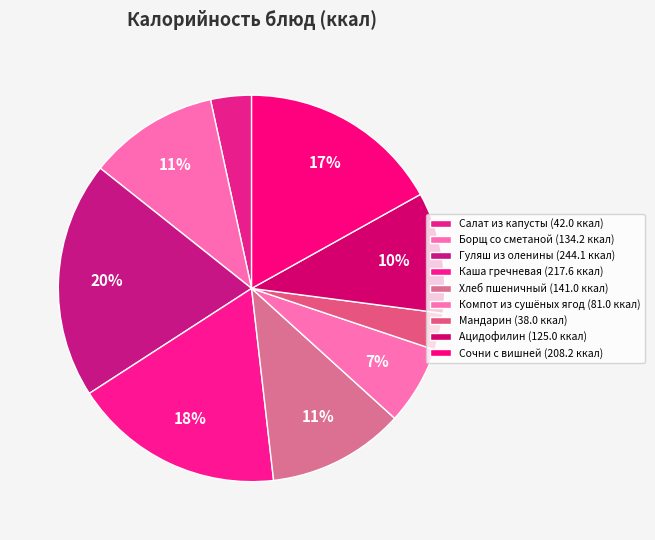

Which slice is the smallest?

Мандарин